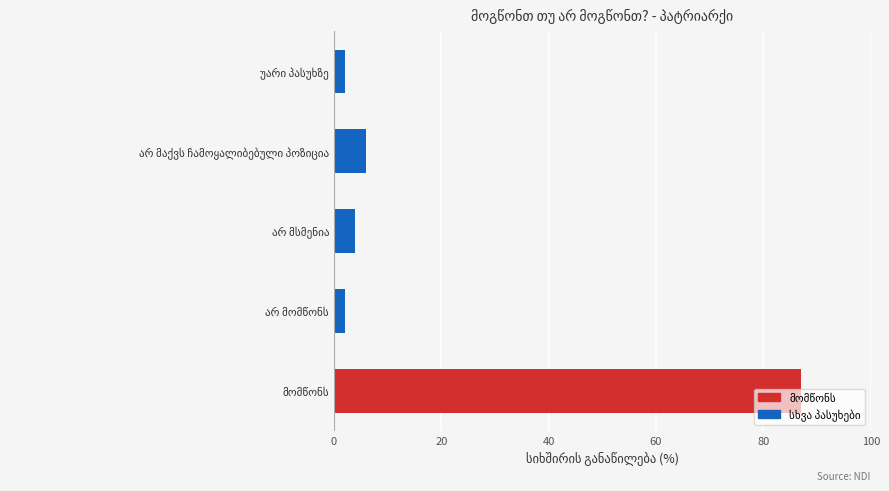

What is the maximum value shown in the chart?

87